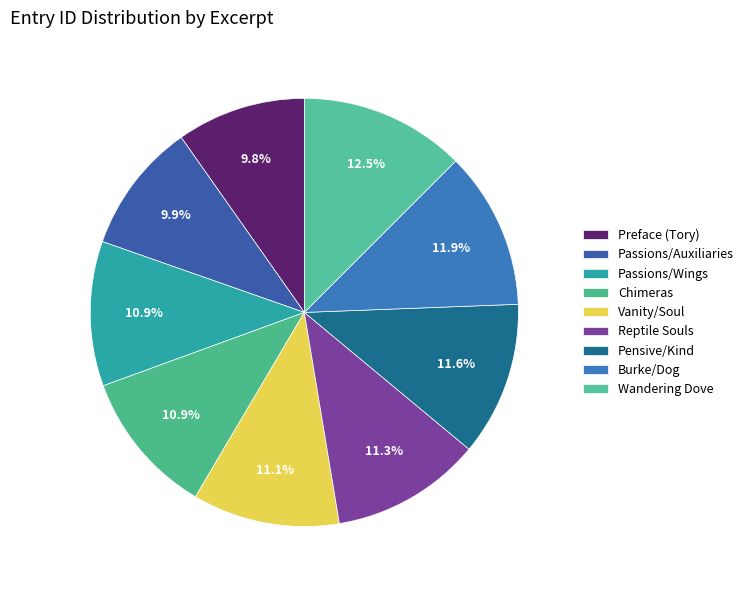

Which slice is the smallest?

Preface (Tory)